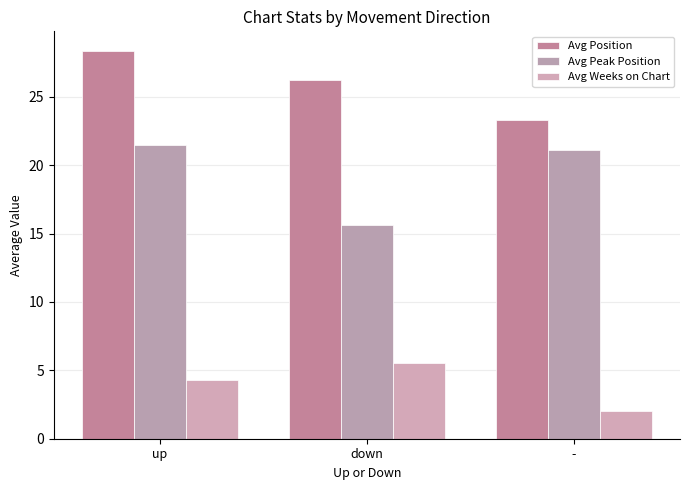

Reading left to right, list all the values displayed in this chart.

Avg Position: 28.4	26.2	23.3
Avg Peak Position: 21.5	15.6	21.1
Avg Weeks on Chart: 4.3	5.5	2.0